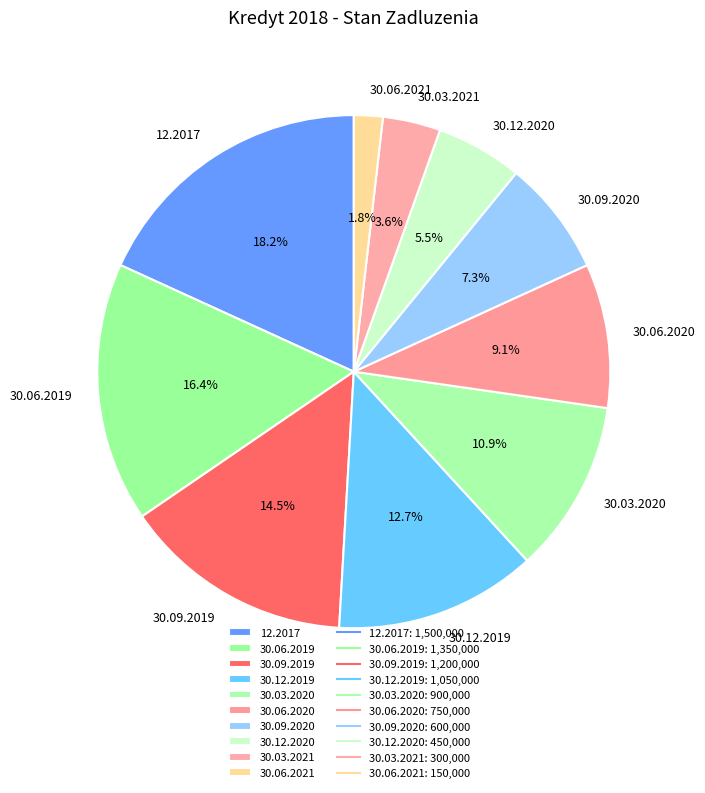

Between 30.06.2019 and 30.06.2020, which is larger?

30.06.2019